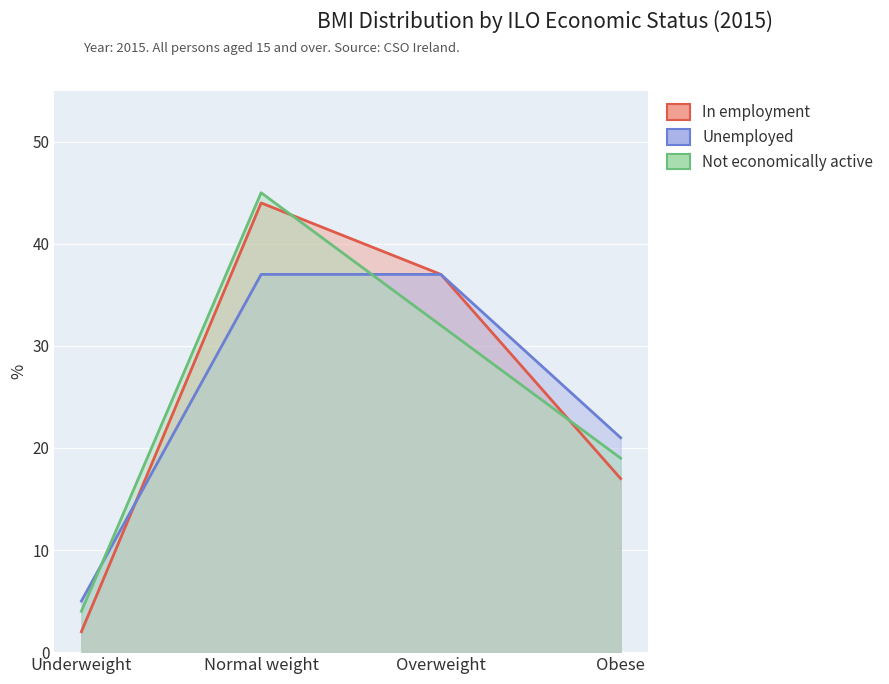

What is the difference between the Not economically active values at Overweight and Normal weight?

13